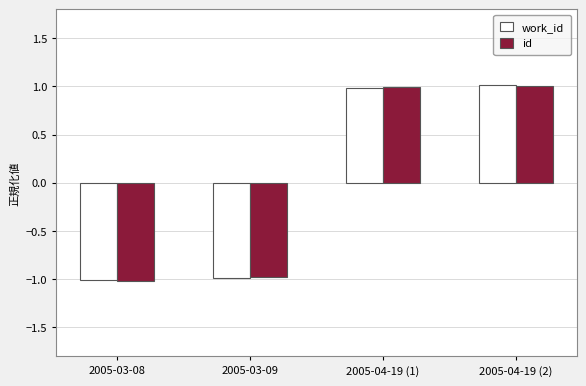

Are the bars grouped side by side (vs. stacked)?

Yes